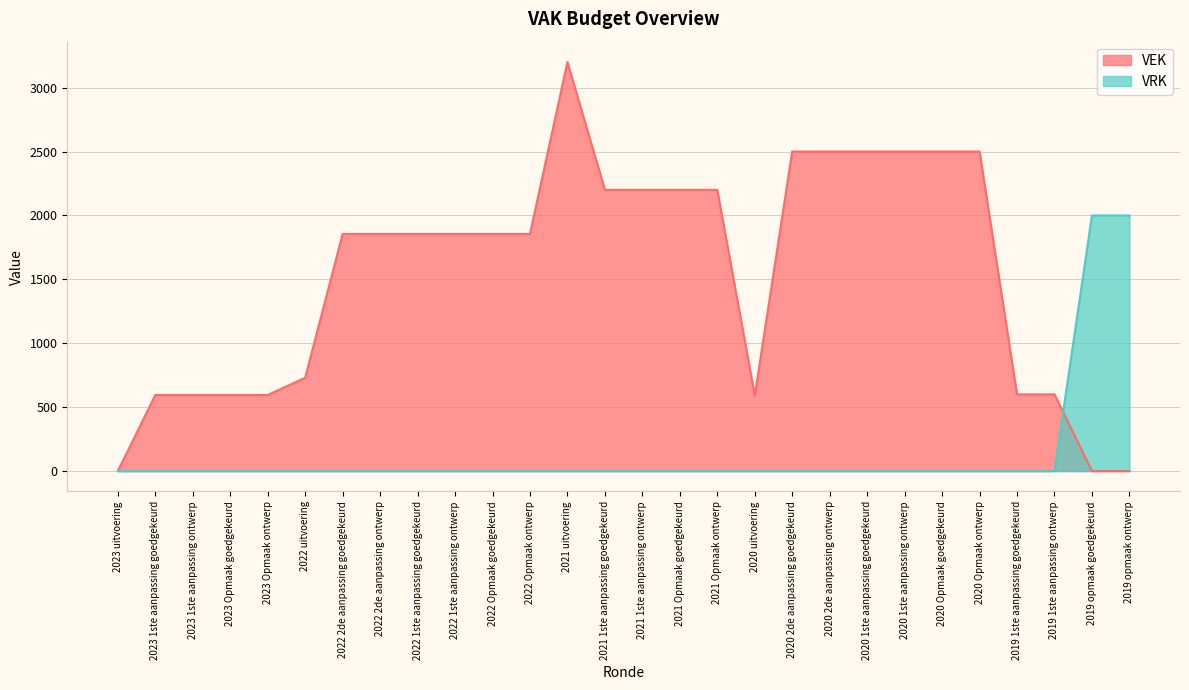

At how many categories does at least one series exceed 2114?

11